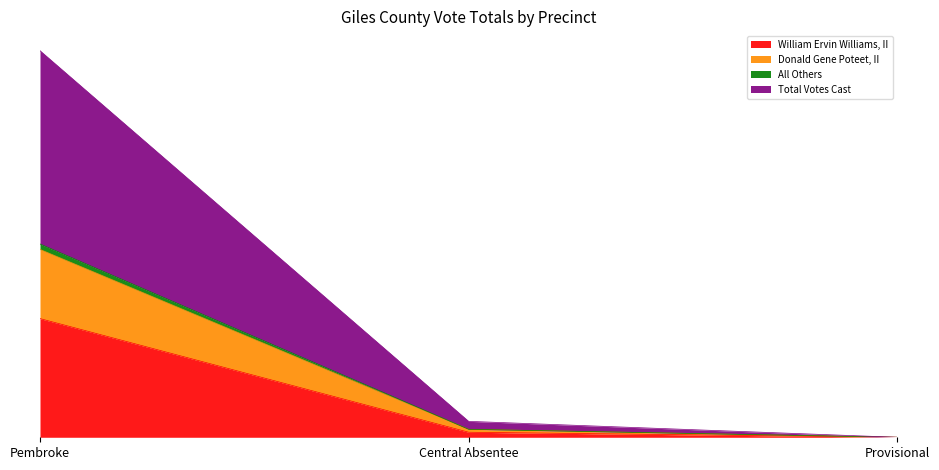

Reading left to right, what are all the values shown in this chart?

William Ervin Williams, II: 283	12	0
Donald Gene Poteet, II: 448	19	0
All Others: 461	19	0
Total Votes Cast: 922	38	0